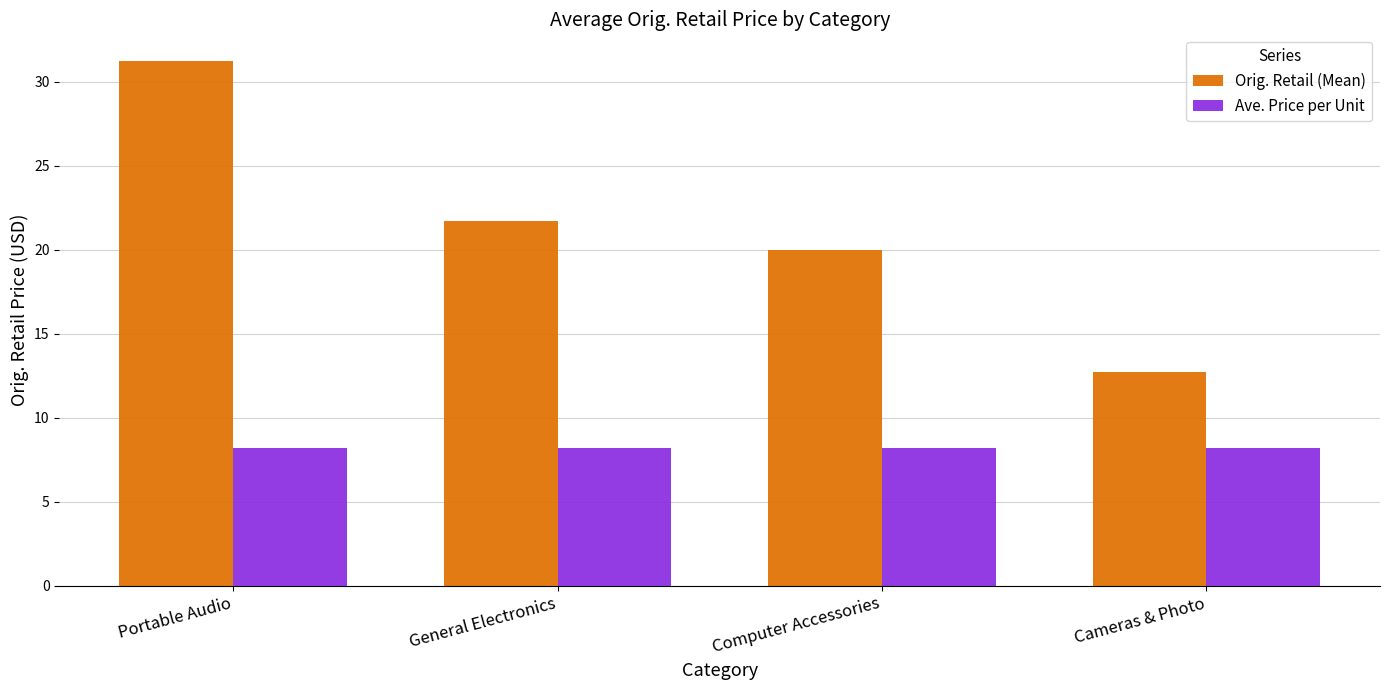

How many data points does each series have?

4